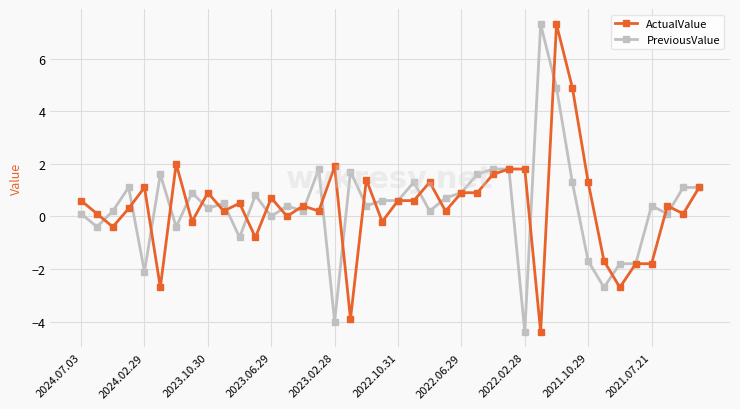

What is the minimum value for PreviousValue?

-4.4